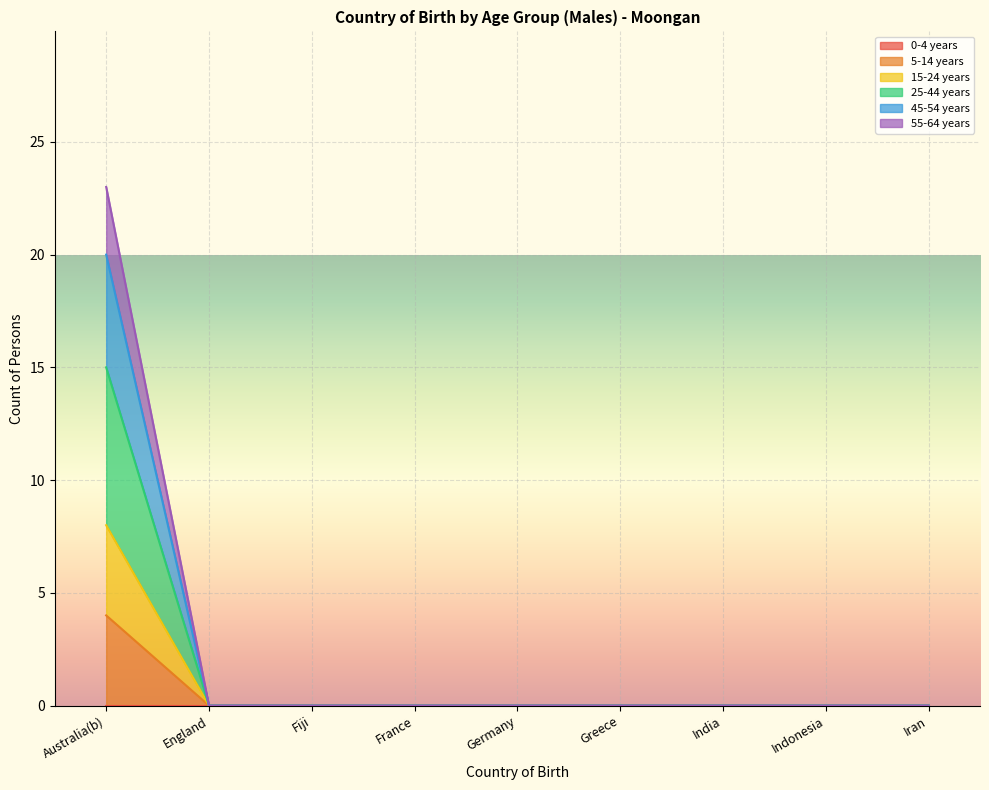

Between England and Australia(b), which is larger?

Australia(b)